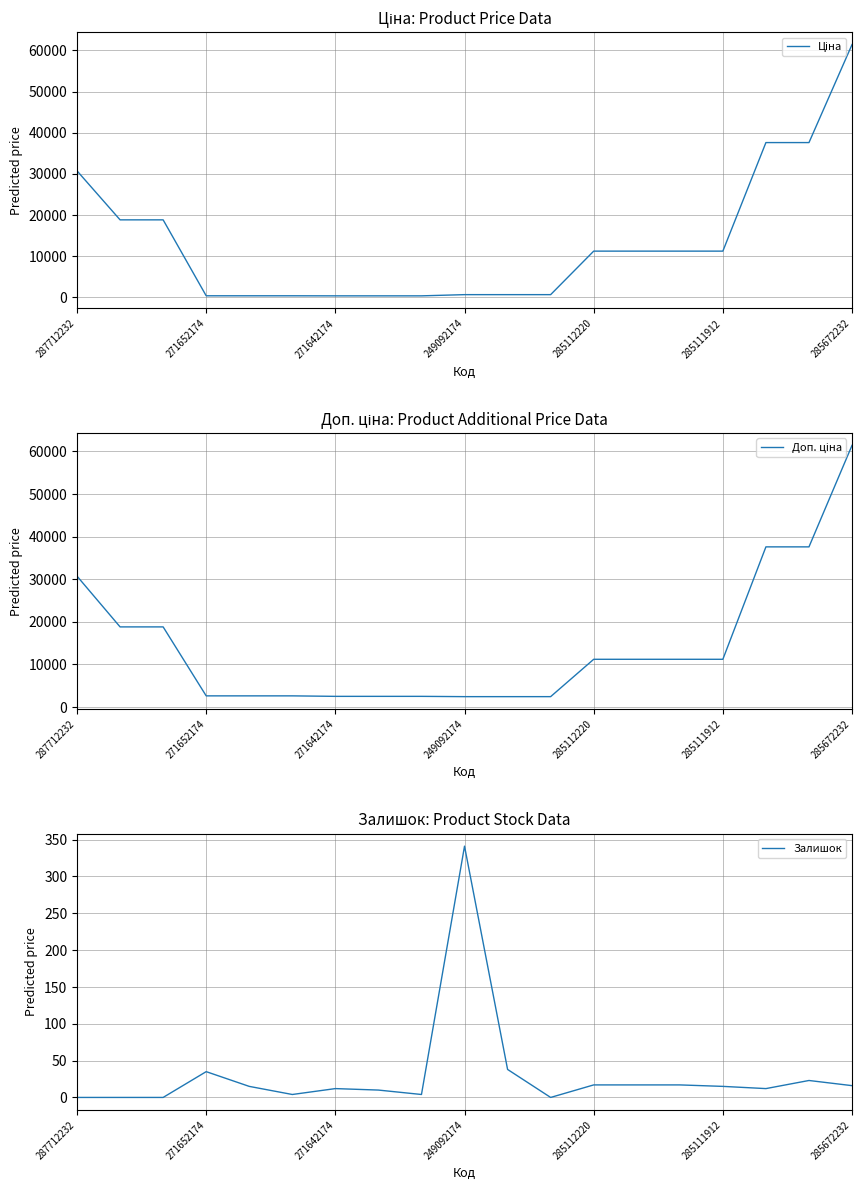

What is the maximum value for Залишок?

341